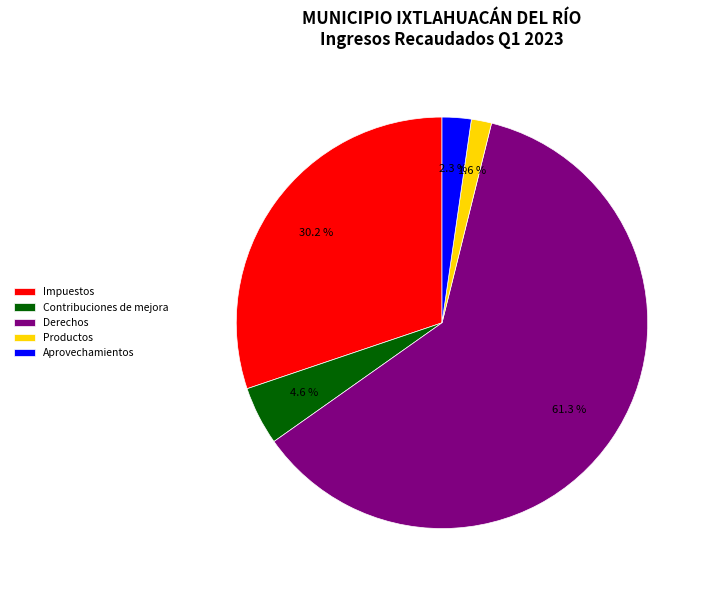

Is Derechos the majority of the pie?

Yes